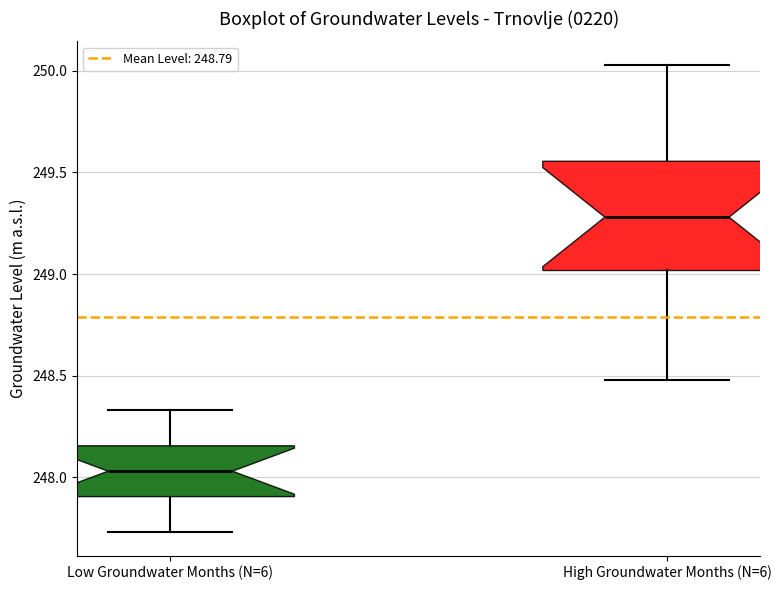

Which box has the lowest median line?

Low Groundwater Months (N=6)